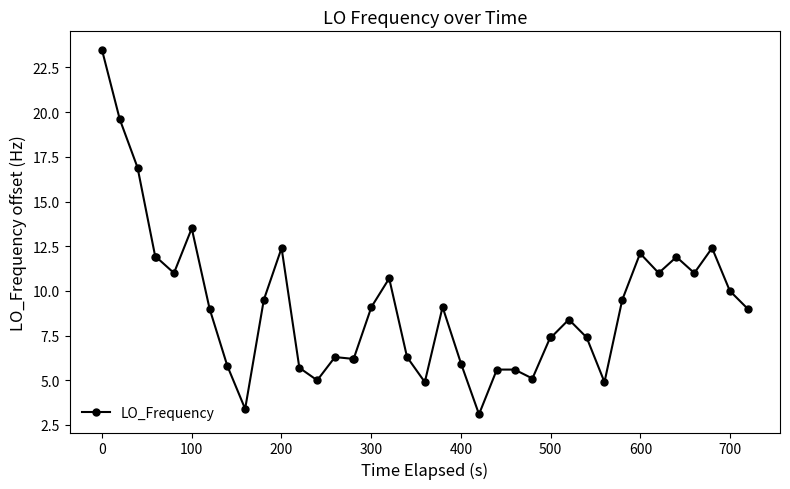

What is the value of the 32nd point from the left?

4.9